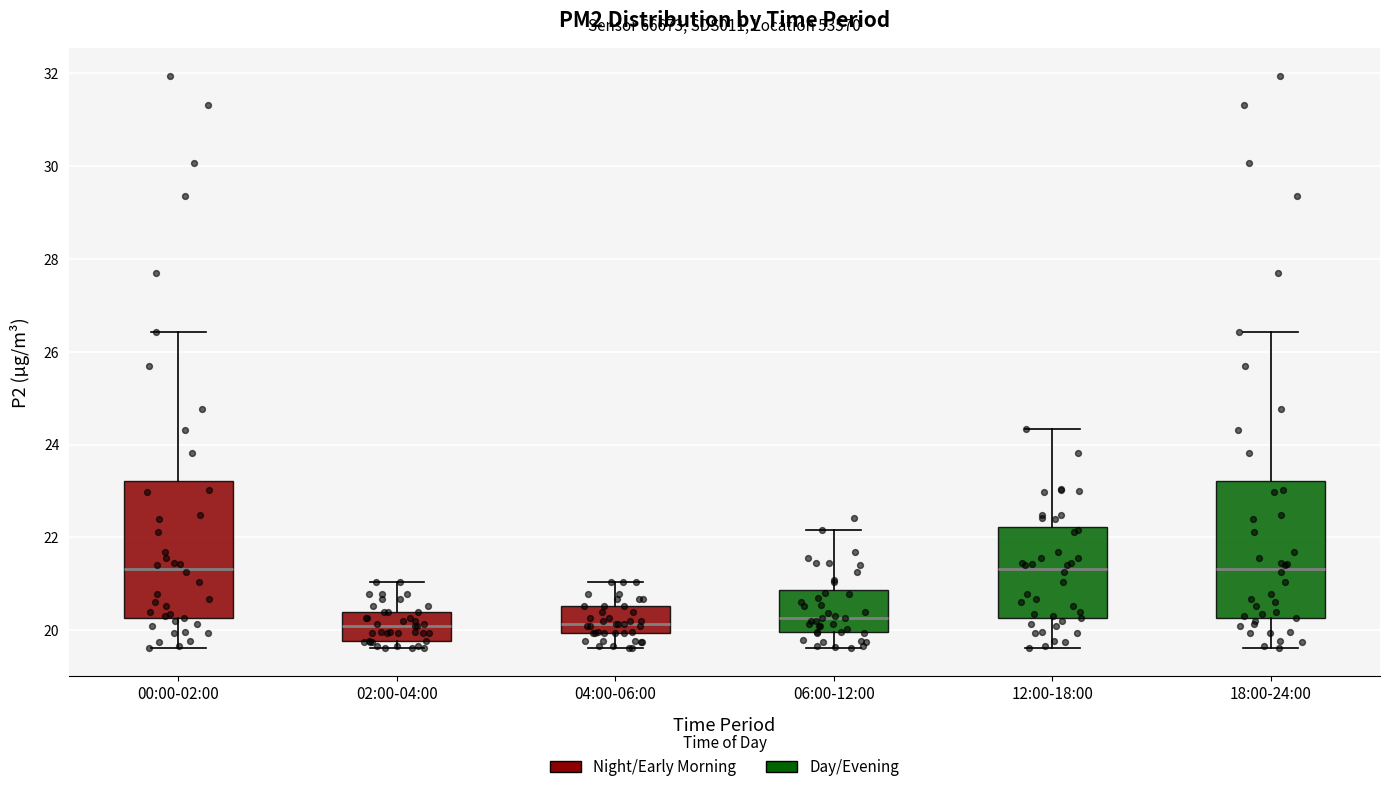

Reading left to right, transcribe this box plot: for each box, give where its median line is, the range the box spans, and where its two whiskers end, as read against the y-axis. The values are not printed on the chart, so give them approximately, as read against the axis.

00:00-02:00: median 21.4, box 20.2 to 23.2, whiskers 19.6 to 26.4
02:00-04:00: median 20.2, box 19.8 to 20.4, whiskers 19.6 to 21.0
04:00-06:00: median 20.2, box 20.0 to 20.6, whiskers 19.6 to 21.0
06:00-12:00: median 20.2, box 20.0 to 20.8, whiskers 19.6 to 22.2
12:00-18:00: median 21.4, box 20.2 to 22.2, whiskers 19.6 to 24.4
18:00-24:00: median 21.4, box 20.2 to 23.2, whiskers 19.6 to 26.4